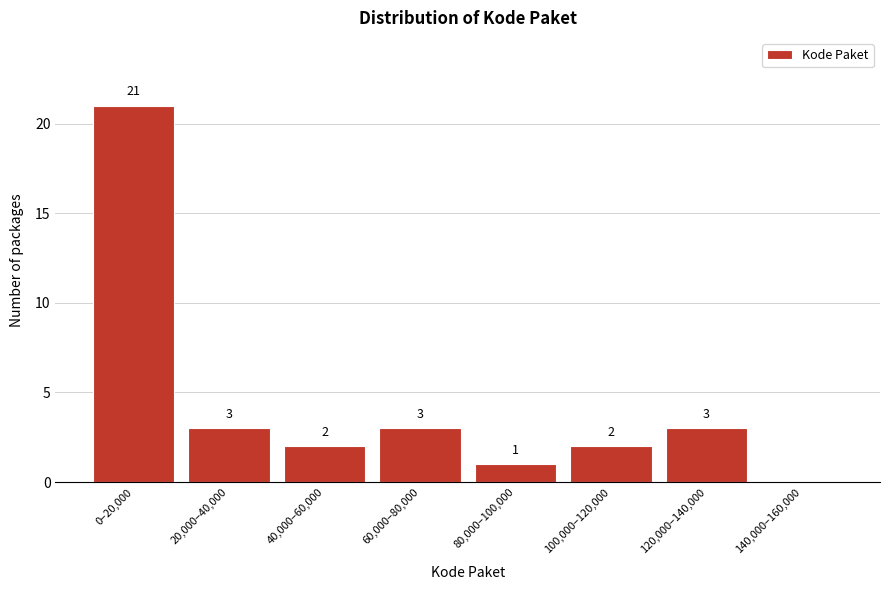

Reading right to left, list all the values displayed in this chart.

140,000–160,000=0	120,000–140,000=3	100,000–120,000=2	80,000–100,000=1	60,000–80,000=3	40,000–60,000=2	20,000–40,000=3	0–20,000=21